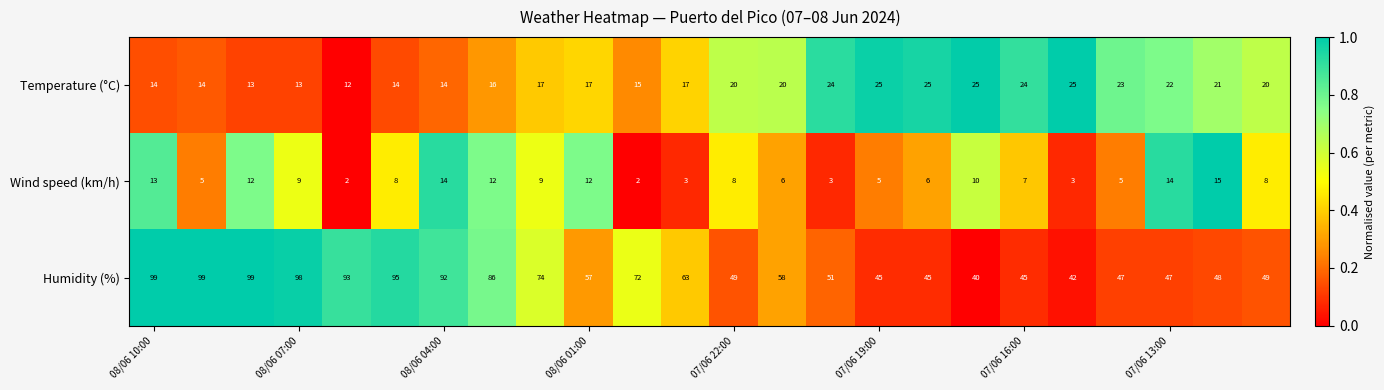

At how many categories does at least one series exceed 21?

24